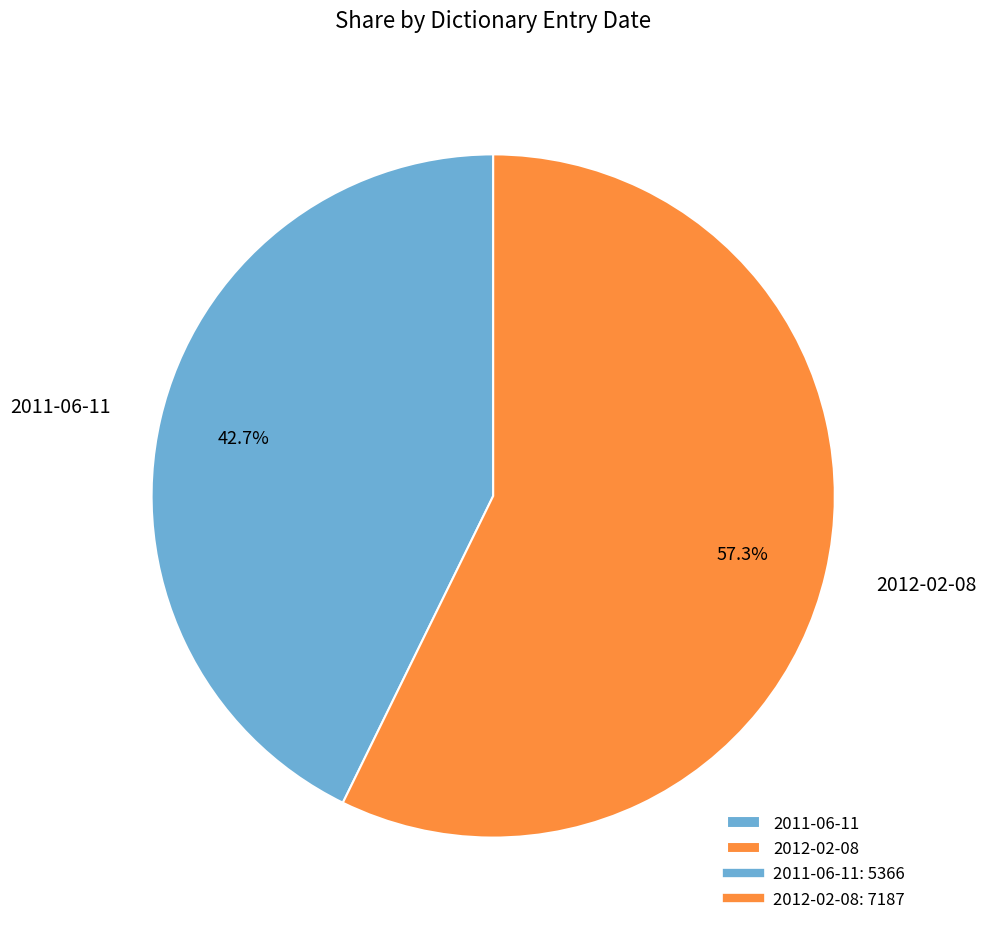

Which slice is the smallest?

2011-06-11